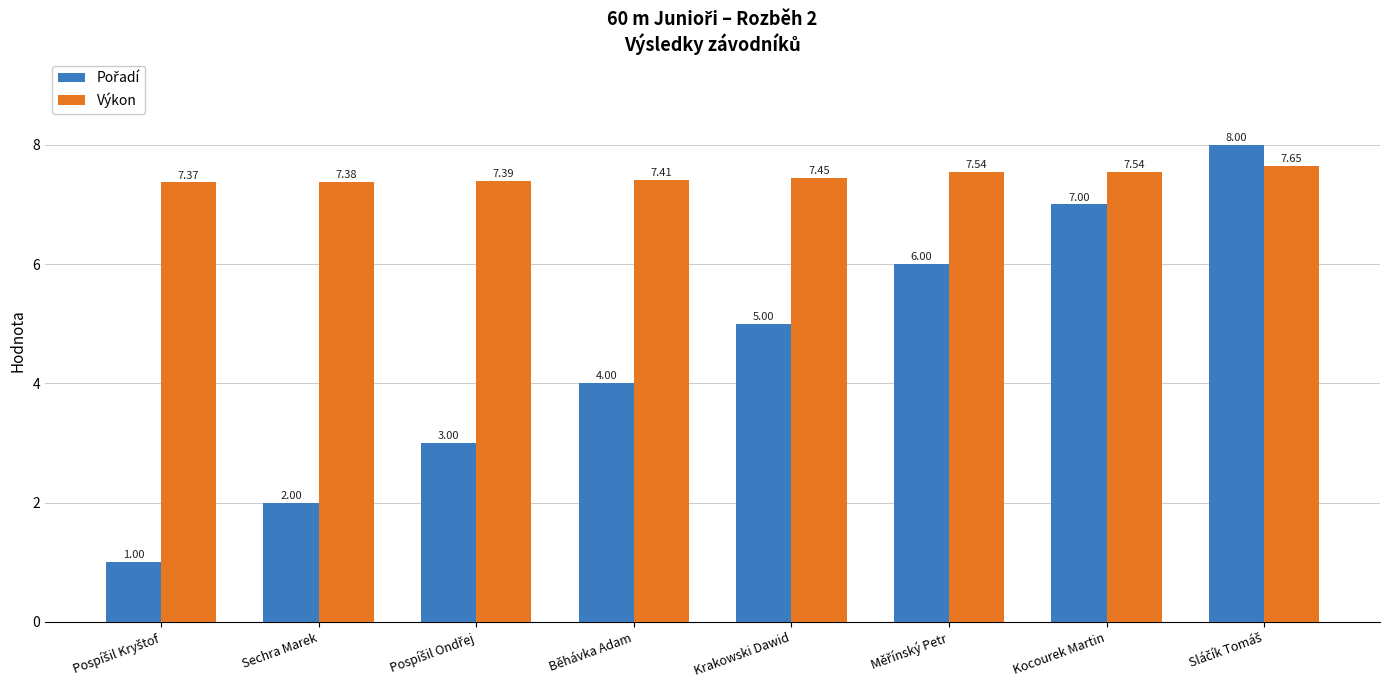

What is the difference between the maximum and minimum values in the Výkon series?

0.3